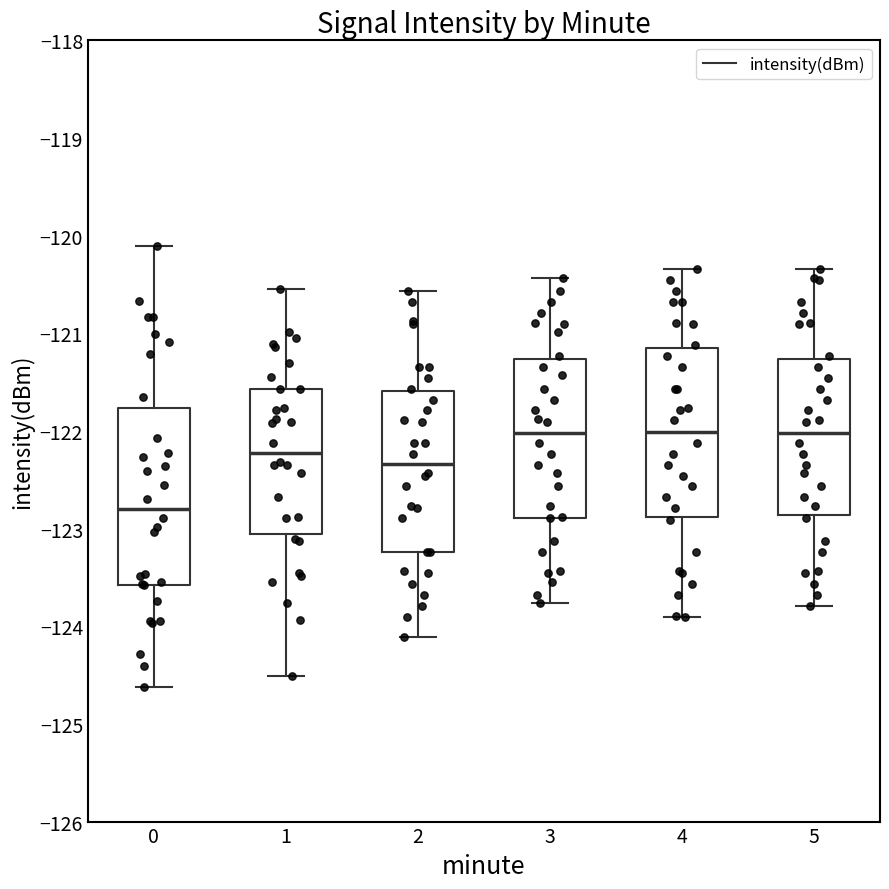

Where does the lower whisker of the box at x = 2 end on the y-axis? The values are not printed on the chart, so give them approximately, as read against the axis.

-124.1